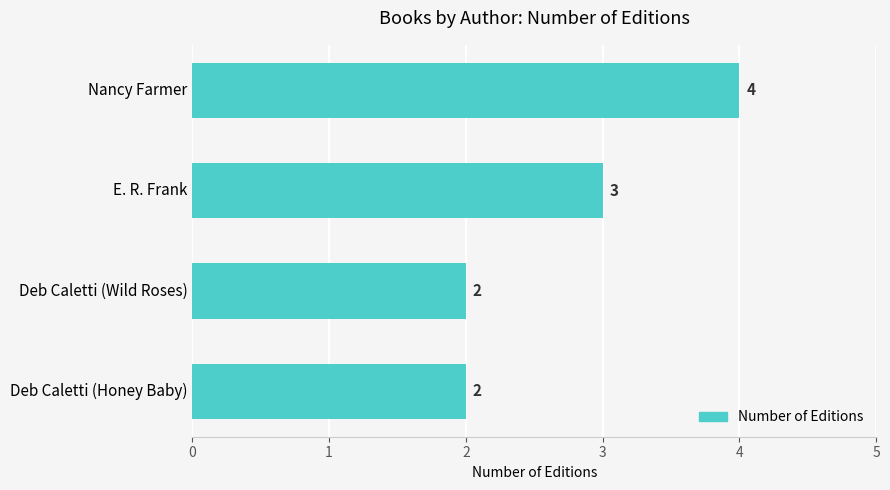

What is the greatest value displayed?

4